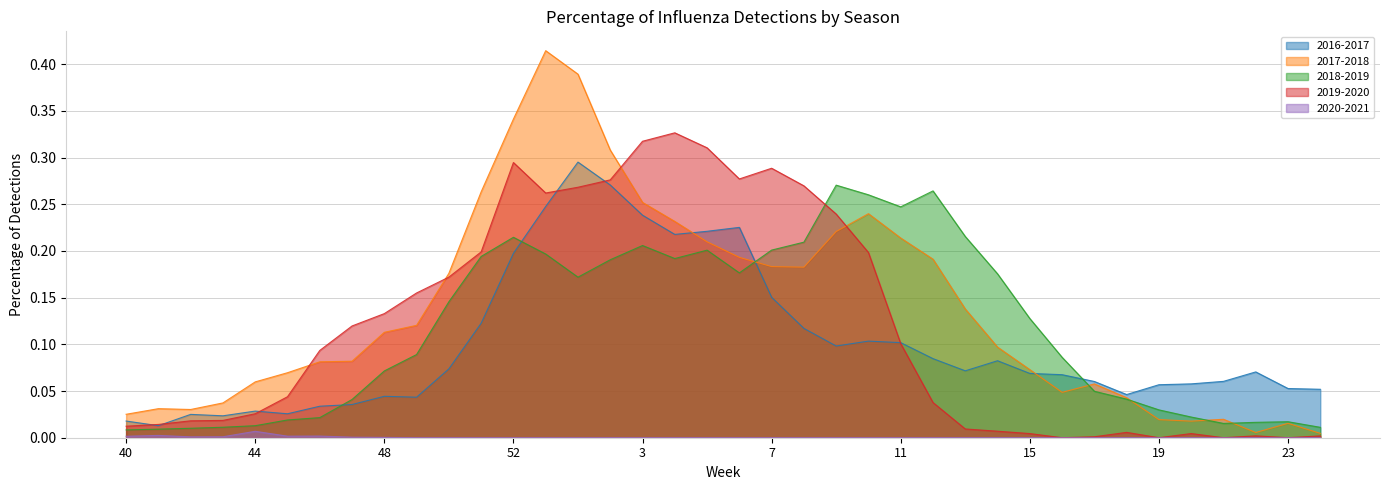

Where is the first local maximum for 2017-2018?

41